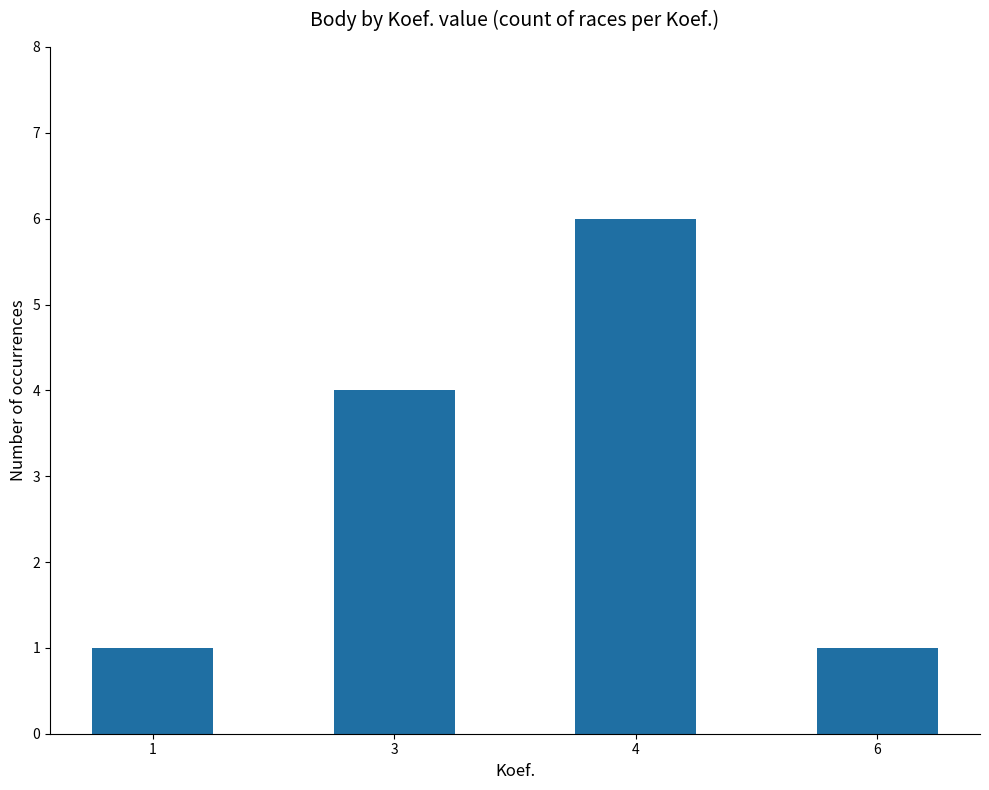

Reading left to right, extract all data points from this chart.

1=1	3=4	4=6	6=1